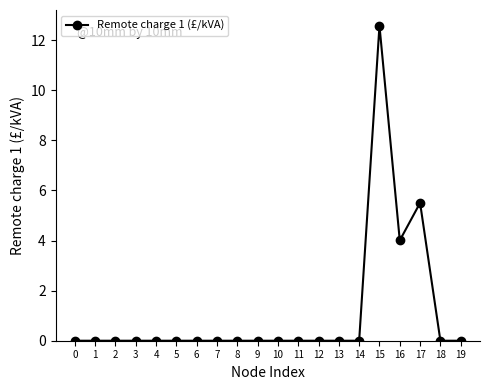

At which category does the chart reach its peak across all series?

15